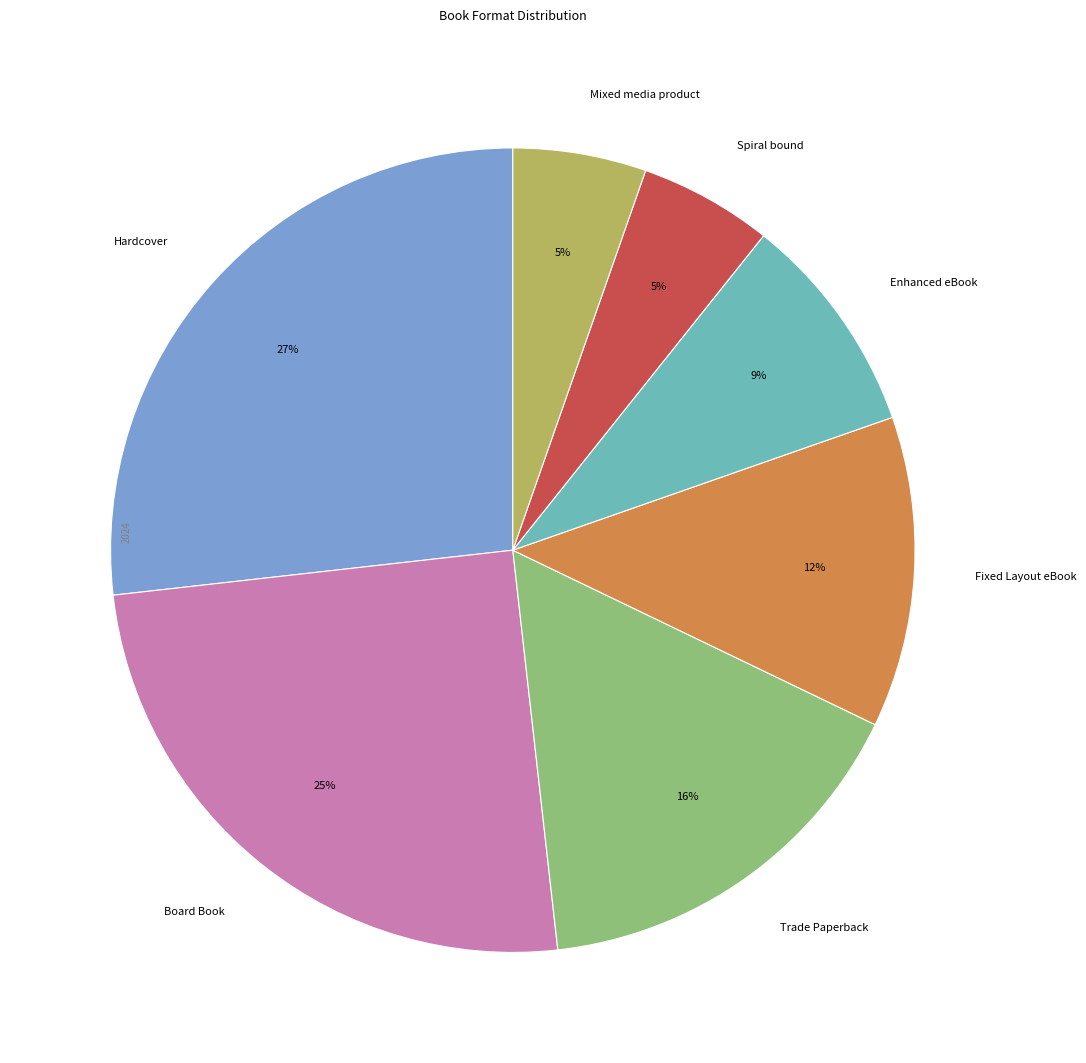

How many segments does this pie chart have?

7